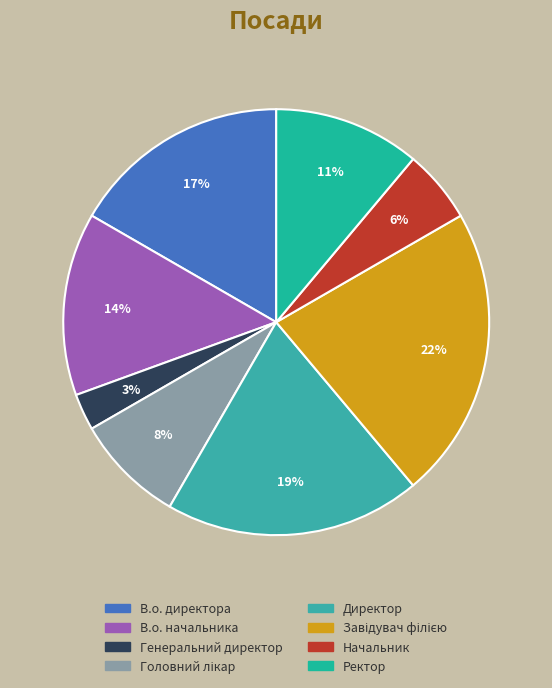

What percentage is NOT represented by Ректор?

88.9%